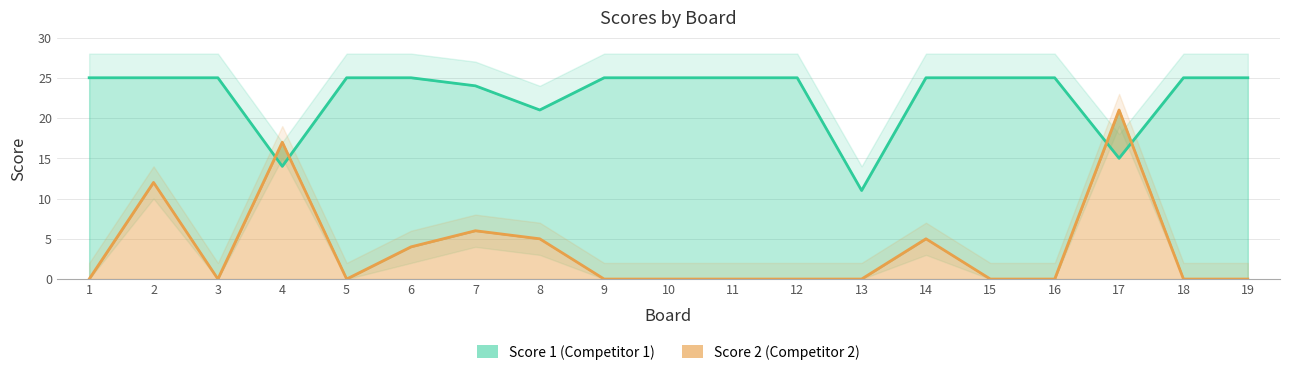

What is the average value of the Score 2 series?

4